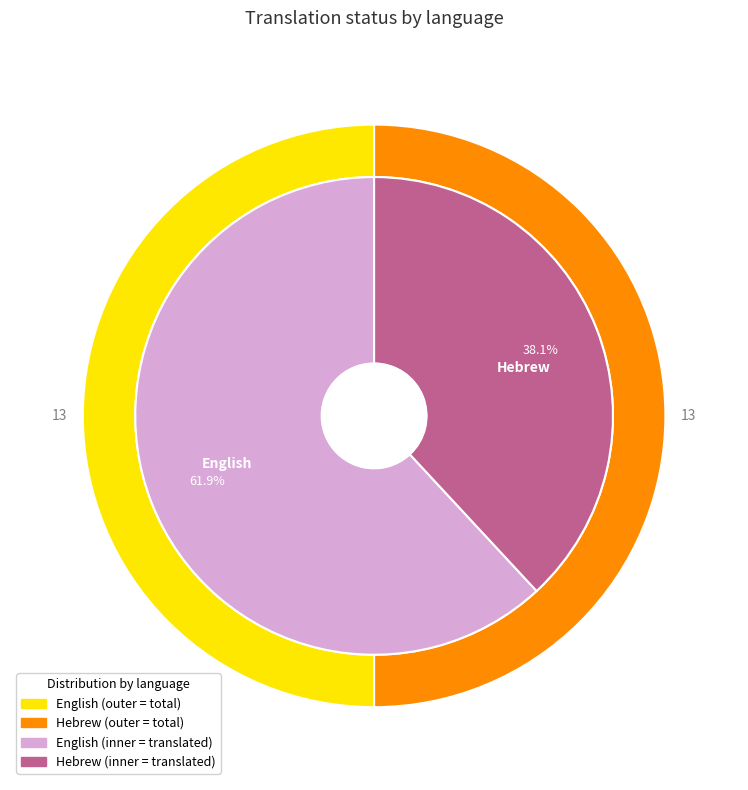

Approximately how many times larger is the value at English compared to Hebrew?

1.6